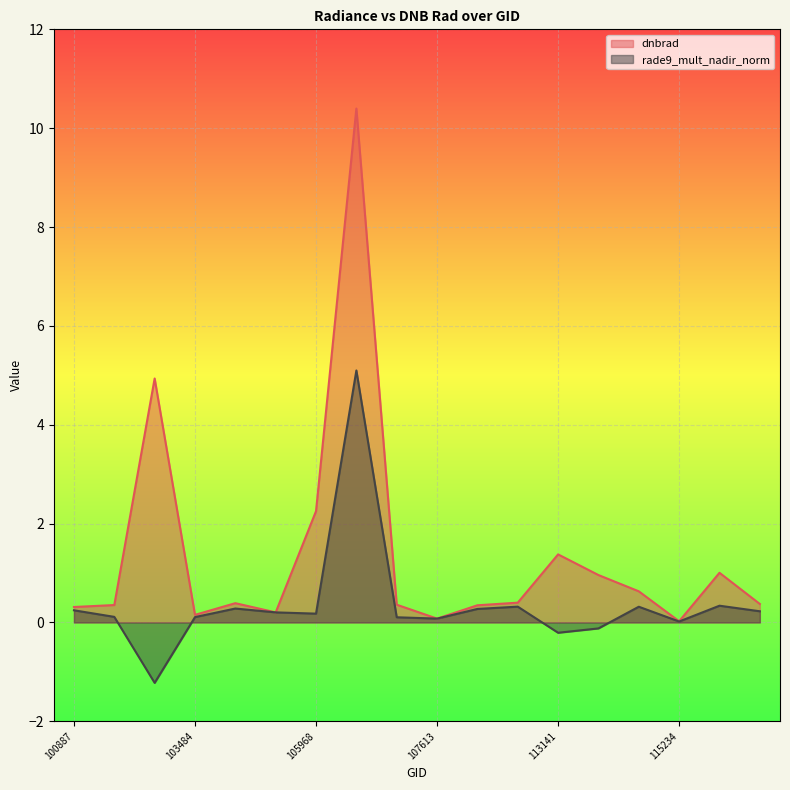

Where do dnbrad and rade9_mult_nadir_norm first cross each other?

103601 and 104197